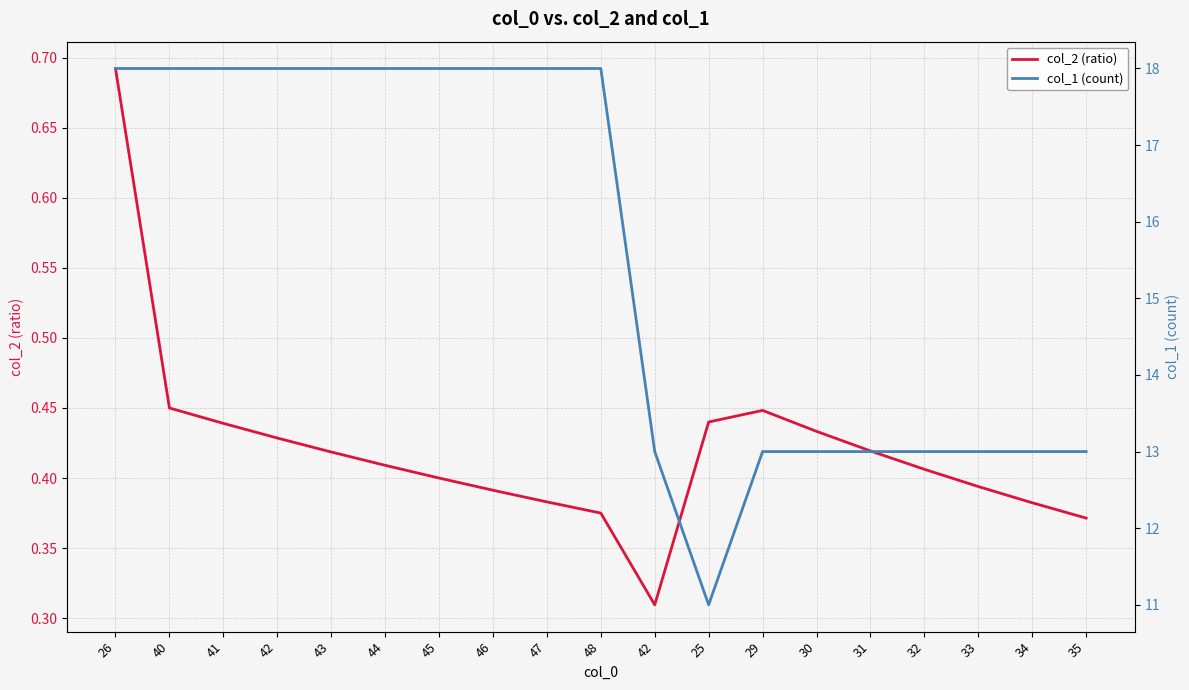

List the series in order of their peak value, highest first.

col_1 (count), col_2 (ratio)